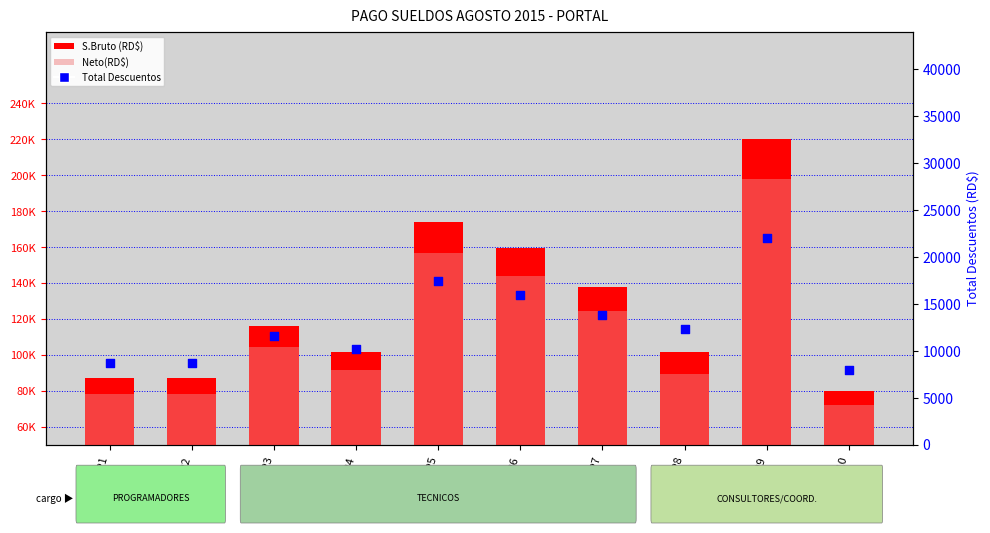

Is the value of Total Descuentos at EMP8 greater than the value of S.Bruto (RD$) at EMP8?

No